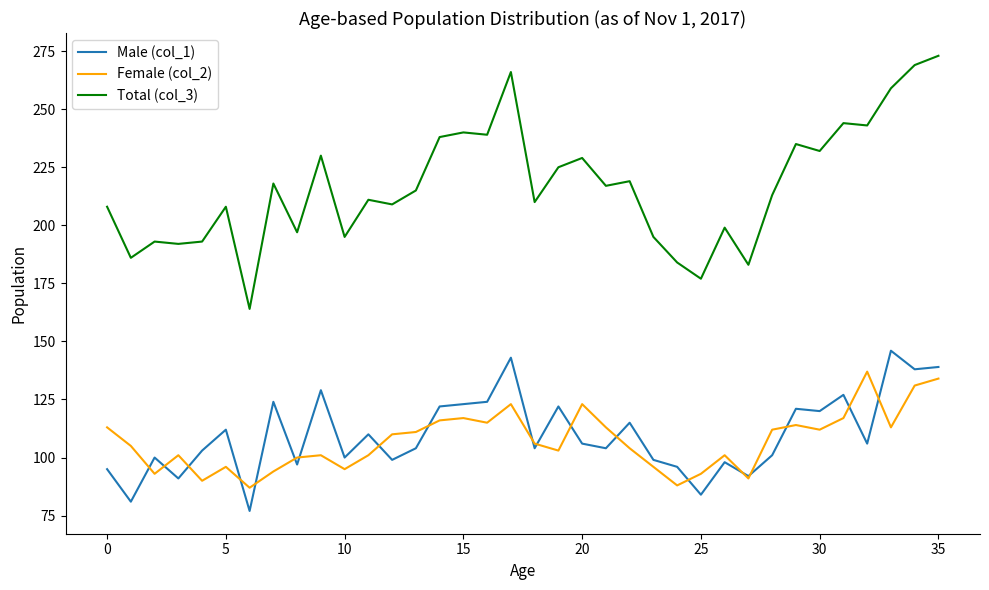

Which series has the widest spread of values?

Total (col_3)